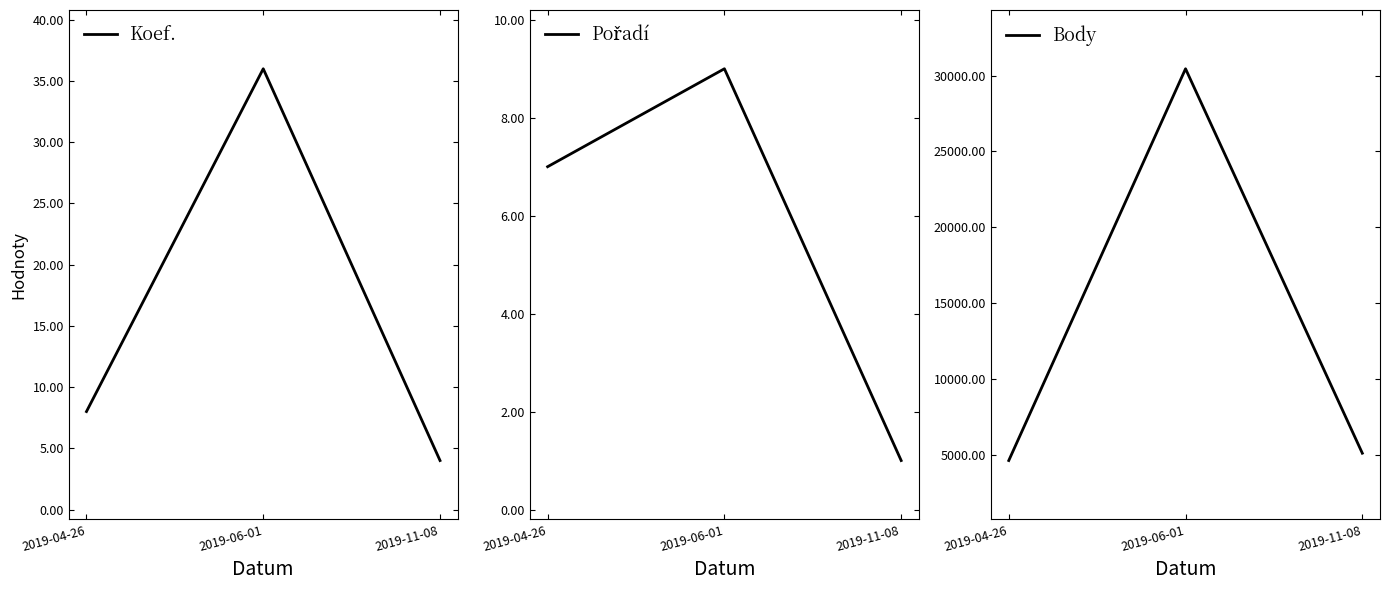

How many lines are shown in the chart?

3